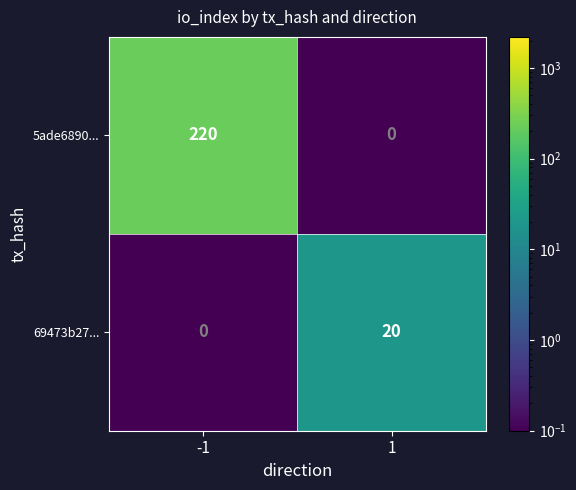

Is it true that 69473b27... equals 0 at -1?

True